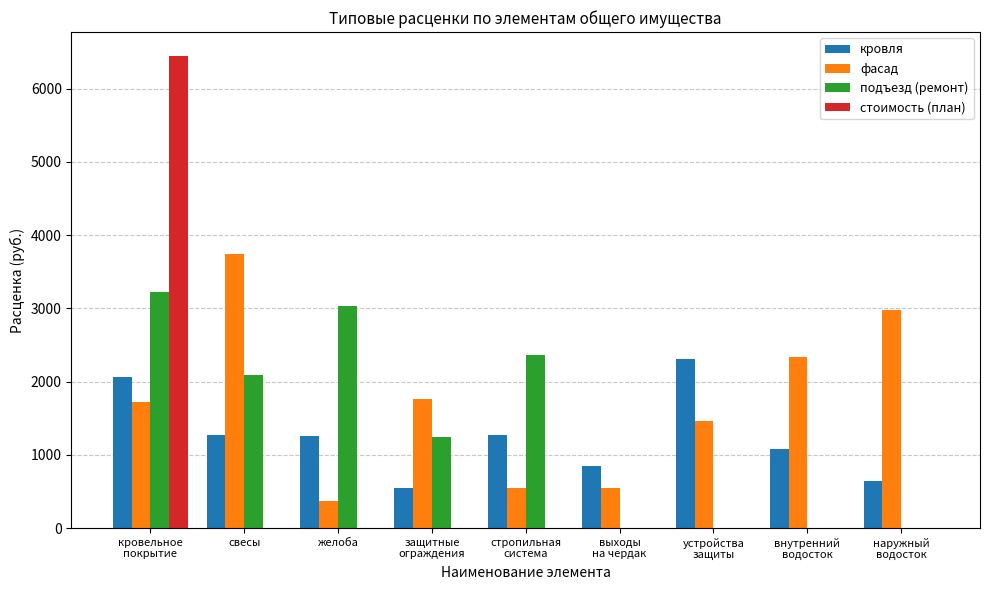

At which label does фасад first exceed 1727?

кровельное
покрытие